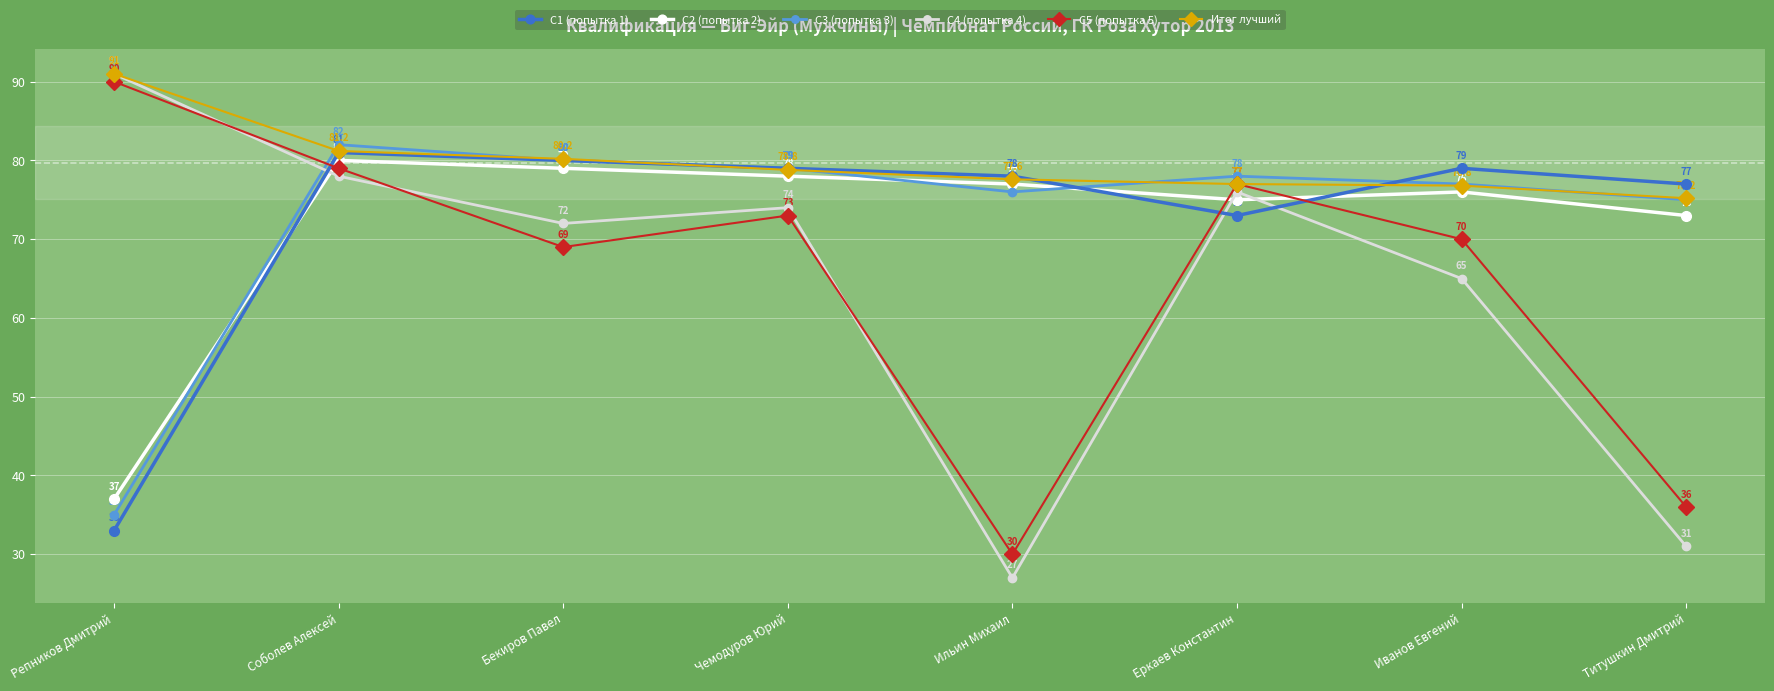

Where is the first local maximum for С2 (попытка 2)?

Соболев Алексей